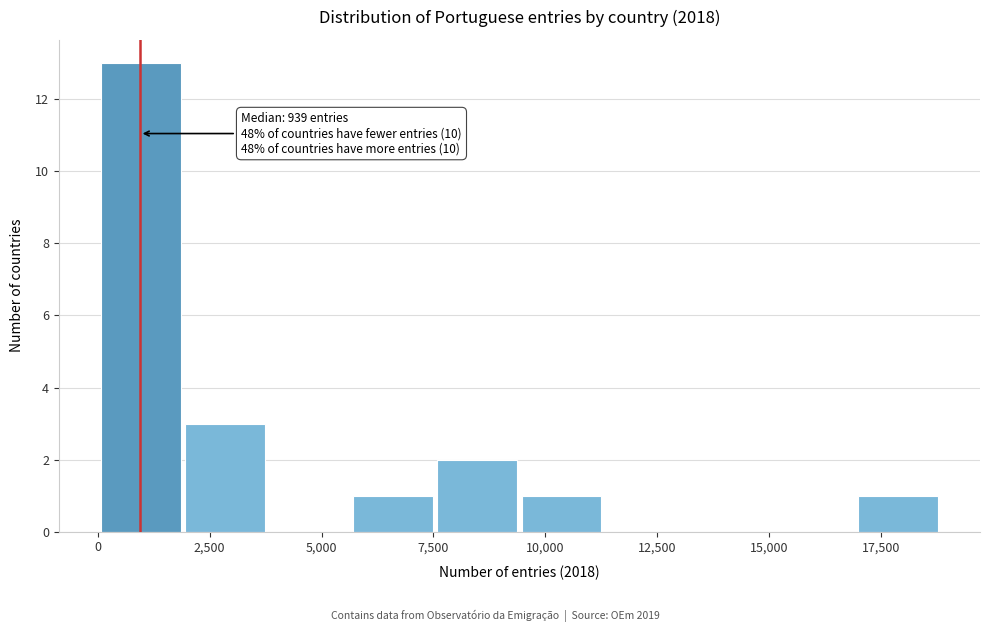

Read against the x-axis, roughly where is the centre of the tallest bar?

1000